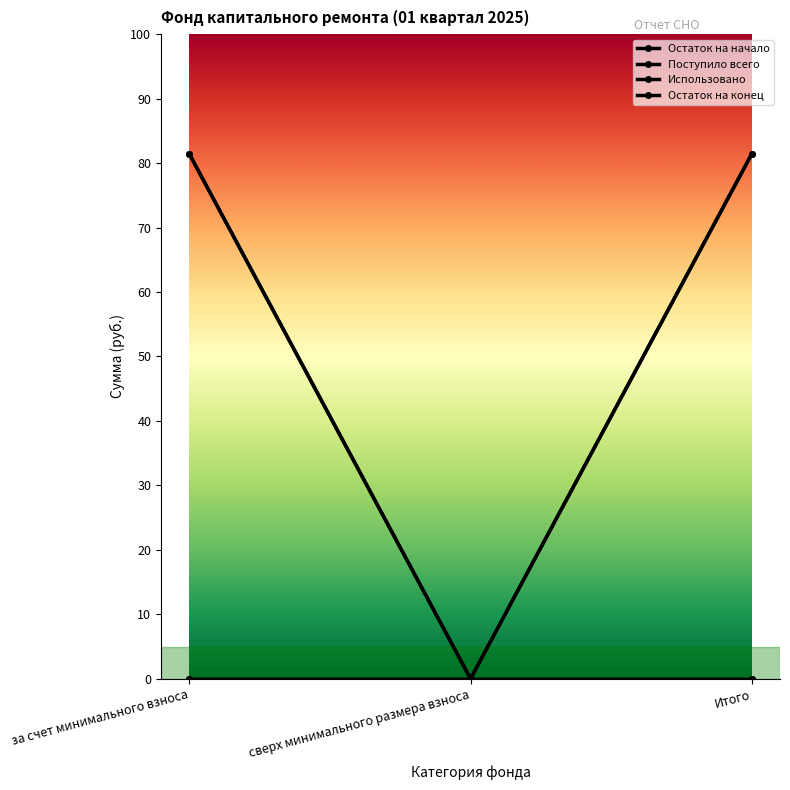

Is the value of Остаток на начало at за счет минимального взноса greater than the value of Остаток на конец at Итого?

No